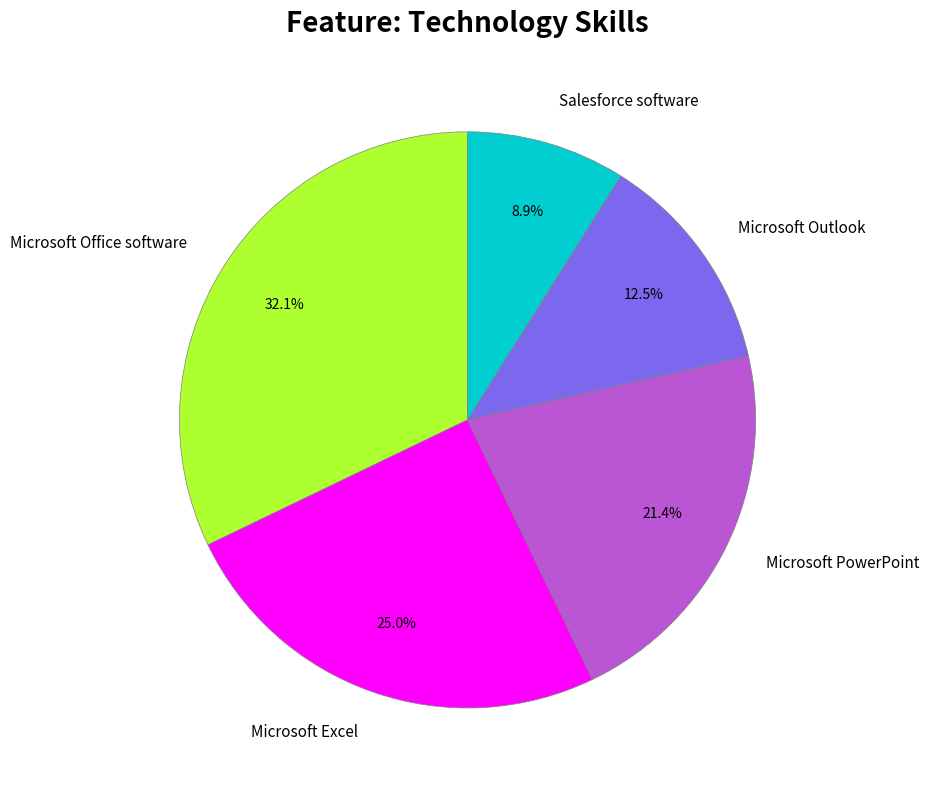

True or false: Microsoft PowerPoint accounts for 21% of the total.

True